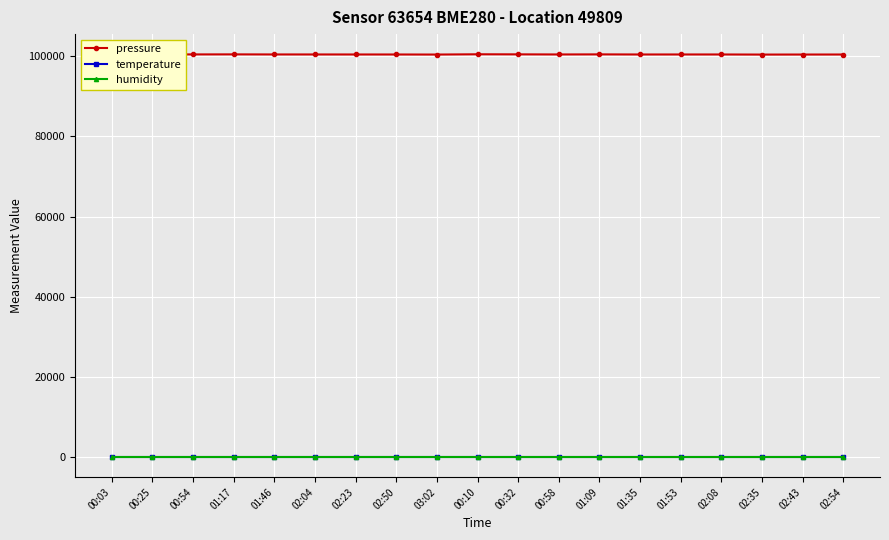

The humidity series shows 100.0 at 02:43. True or false?

True